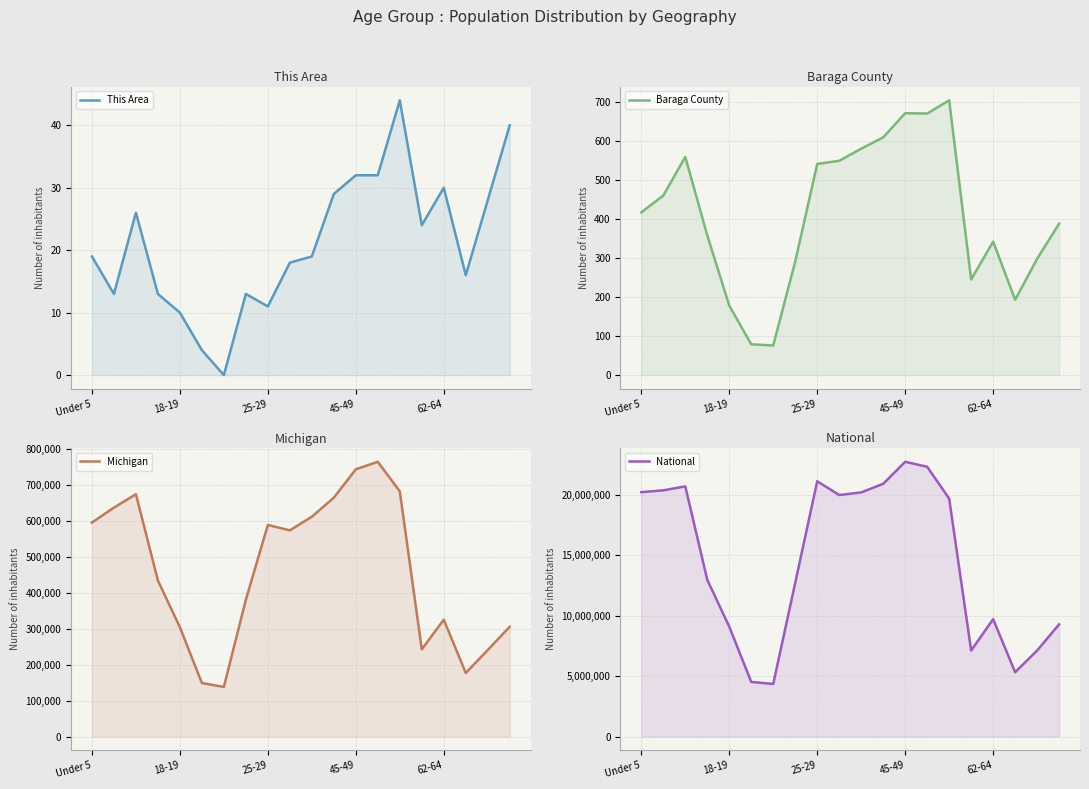

How many data points in Michigan are above 574566?

9